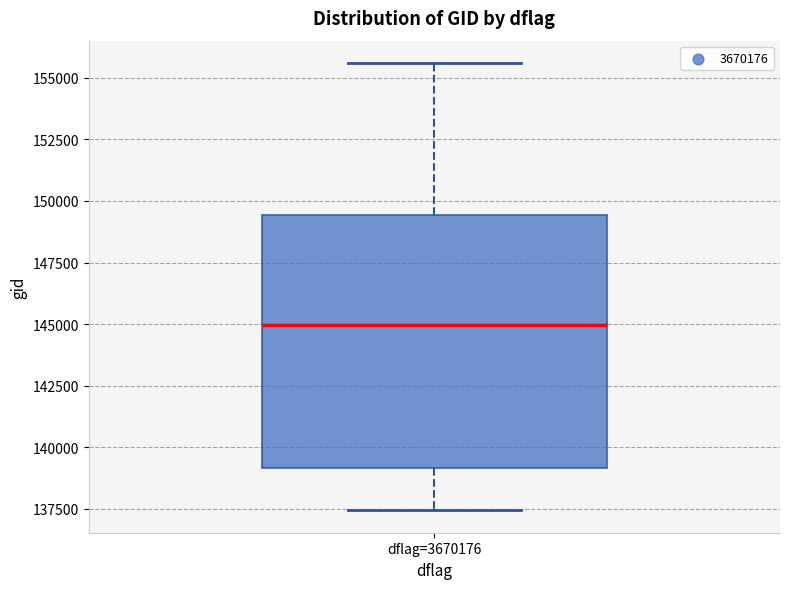

Where does the median line of the box for dflag=3670176 sit on the y-axis? The values are not printed on the chart, so give them approximately, as read against the axis.

145000